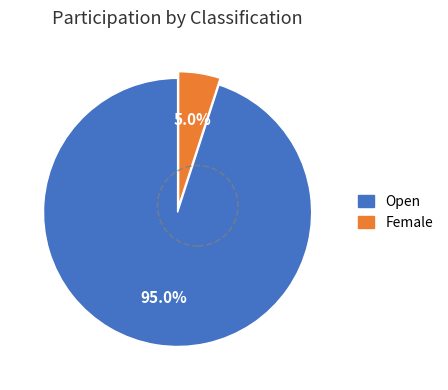

How many slices are in this pie chart?

2